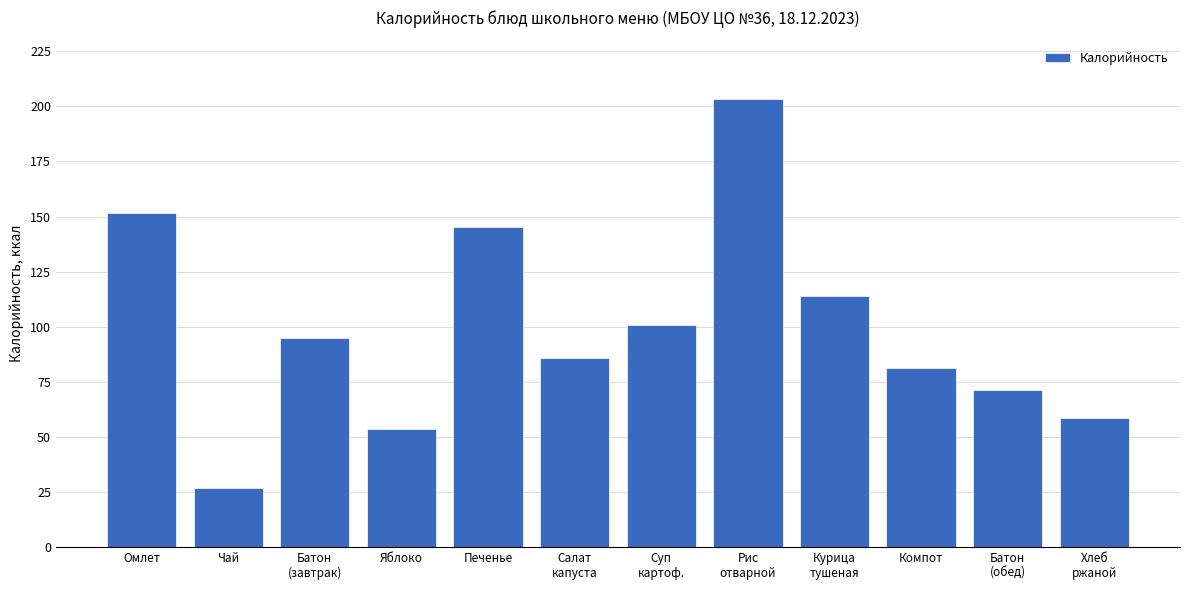

How many values are below 95?

6